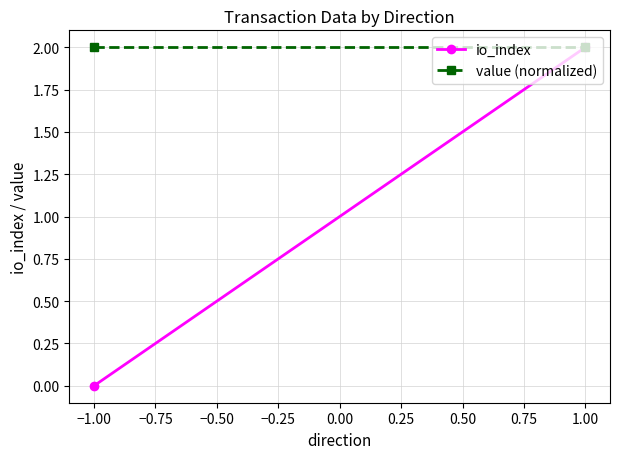

The value of value (normalized) at 1.00 is 1. True or false?

False